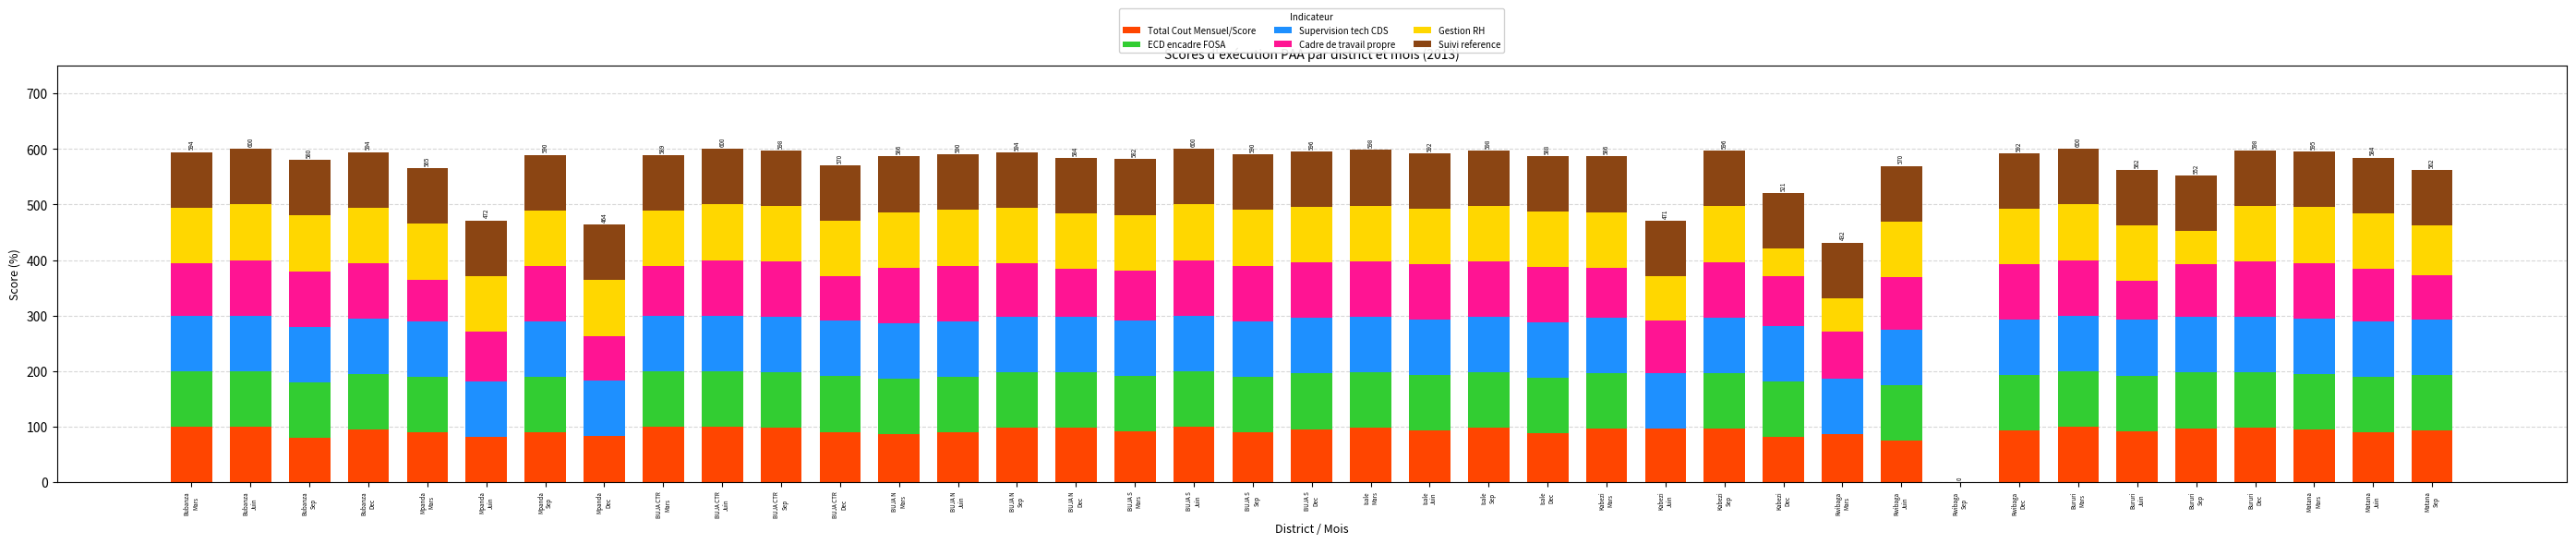

What is the highest value of the Total Cout Mensuel/Score series?

100.0